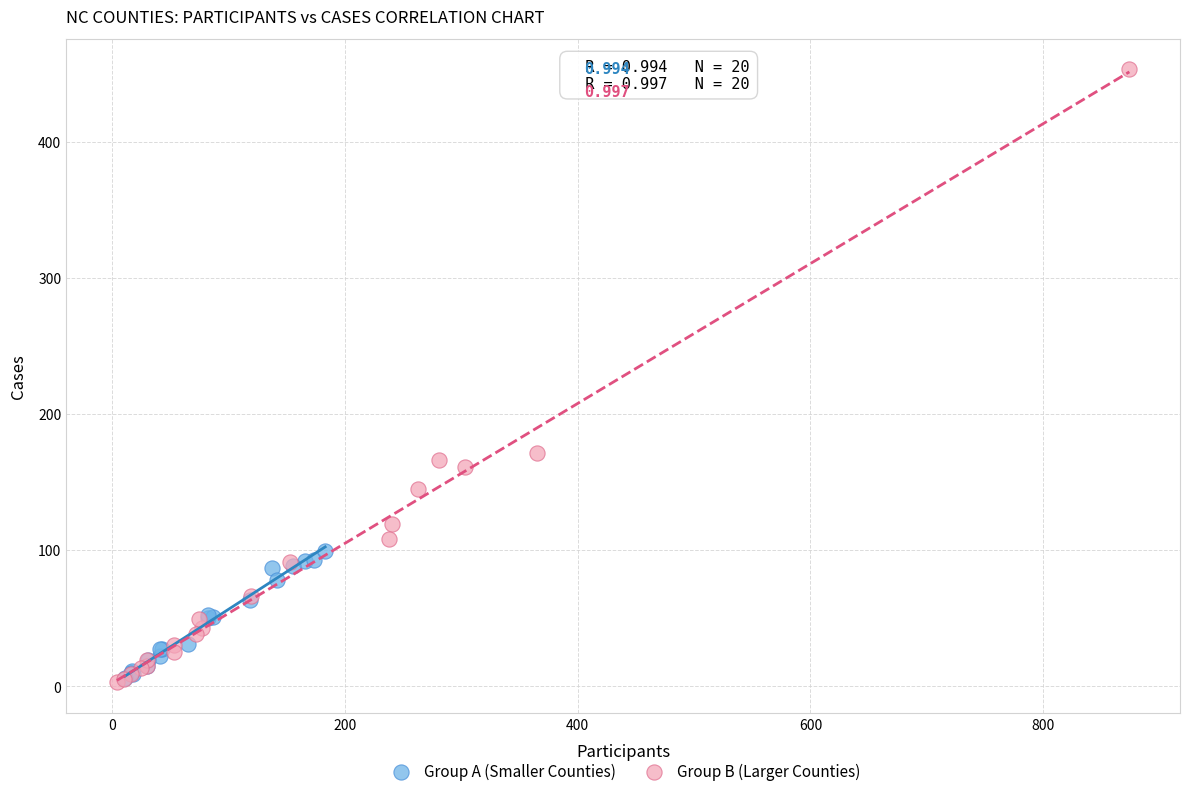

Which series has the largest Y range (max minus min)?

Group B (Larger Counties)